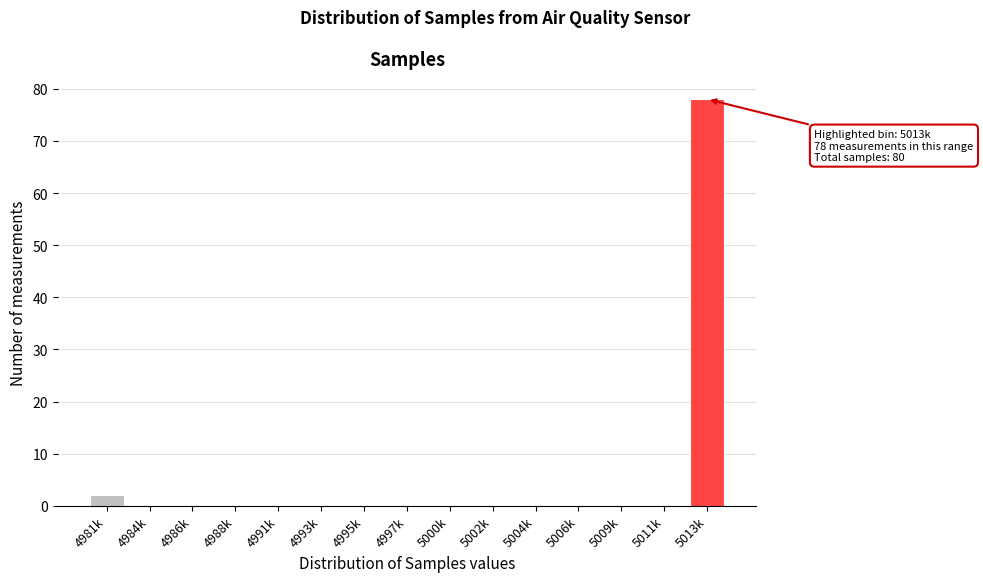

Reading right to left, extract all data points from this chart.

5013k=78	5011k=0	5009k=0	5006k=0	5004k=0	5002k=0	5000k=0	4997k=0	4995k=0	4993k=0	4991k=0	4988k=0	4986k=0	4984k=0	4981k=2